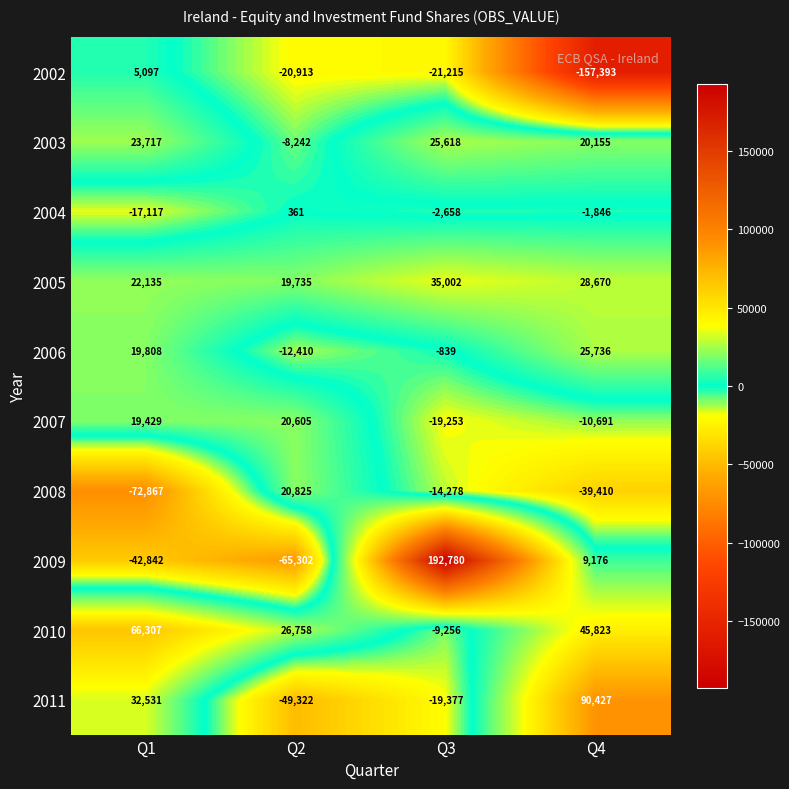

What is the spread (max minus min) of values at Q2?

92060